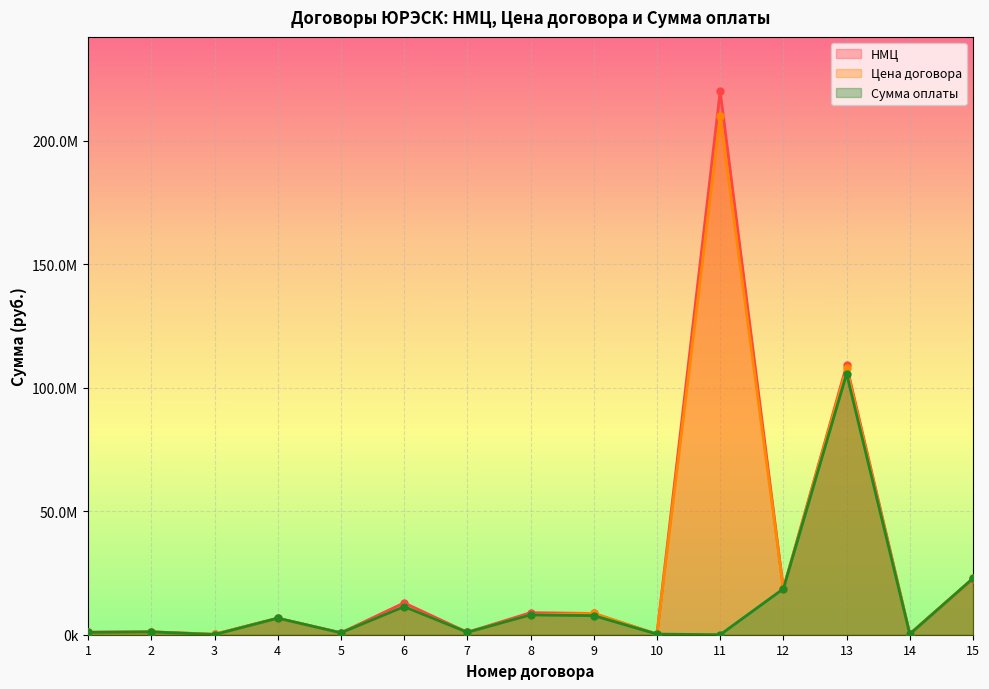

Which series ends up on top after the final intersection of Цена договора and НМЦ?

Цена договора